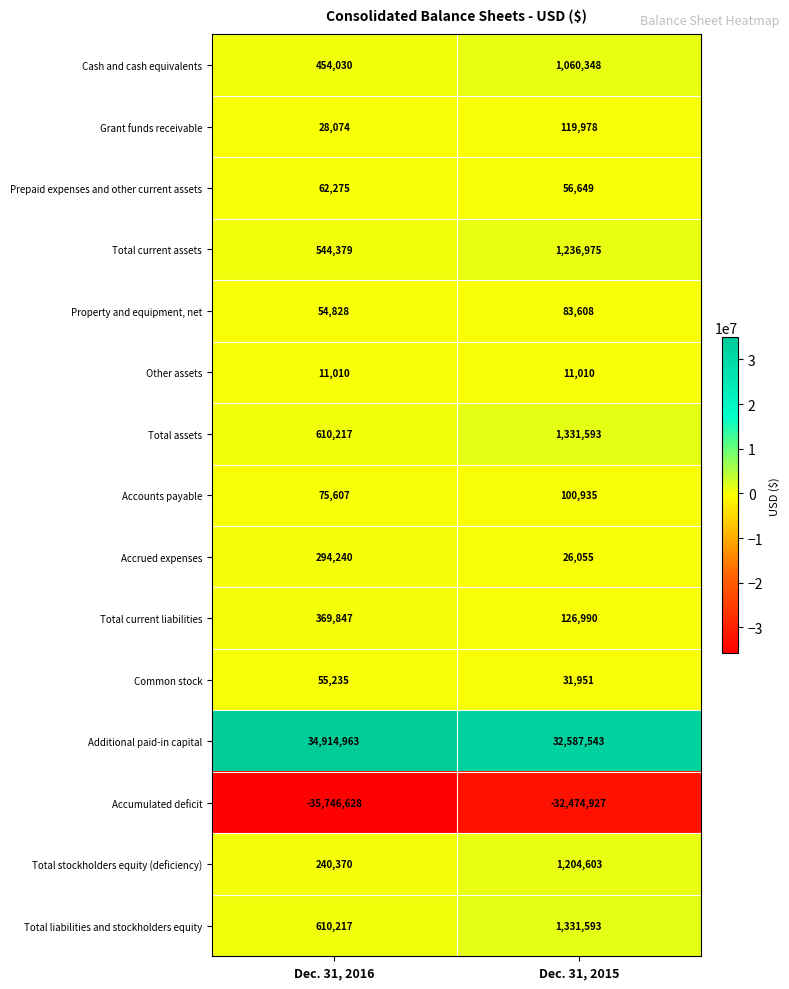

List the labels in order of Accumulated deficit value, smallest first.

Dec. 31, 2016, Dec. 31, 2015